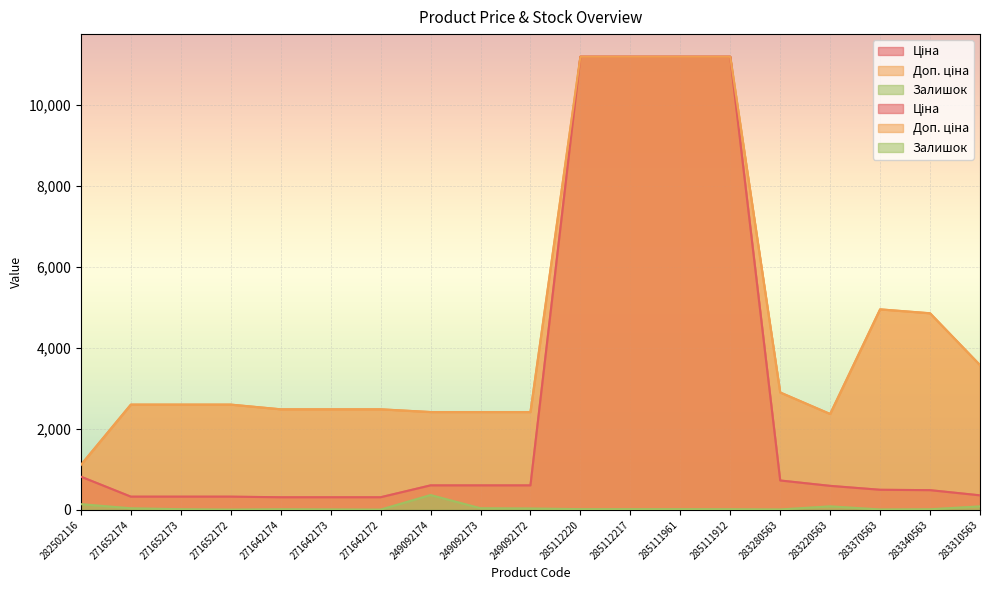

Rank the series at 285111912 from highest to lowest value.

Ціна, Доп. ціна, Залишок